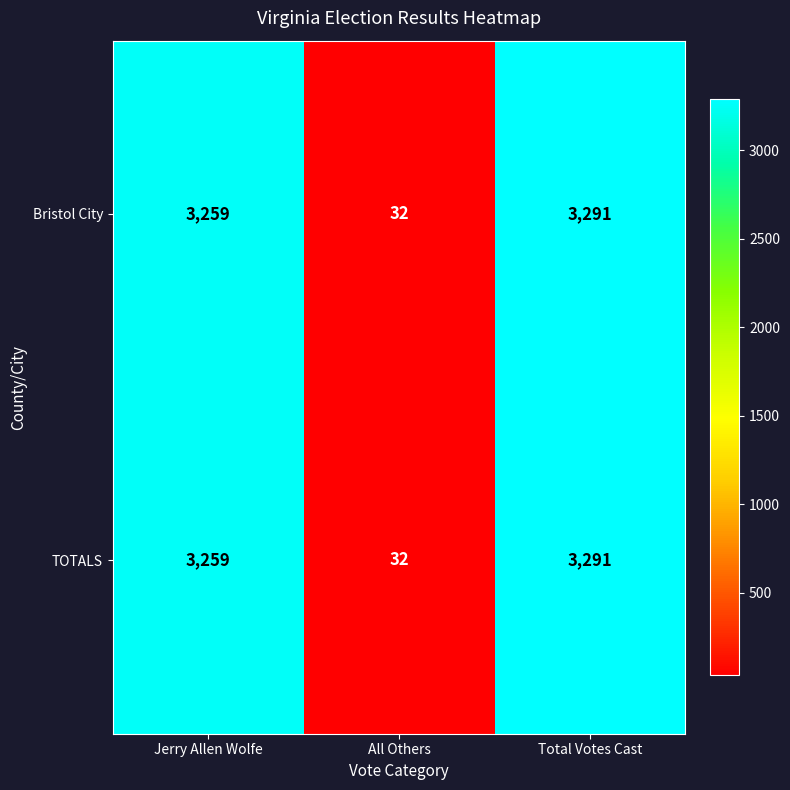

What is the total value across all series at All Others?

64